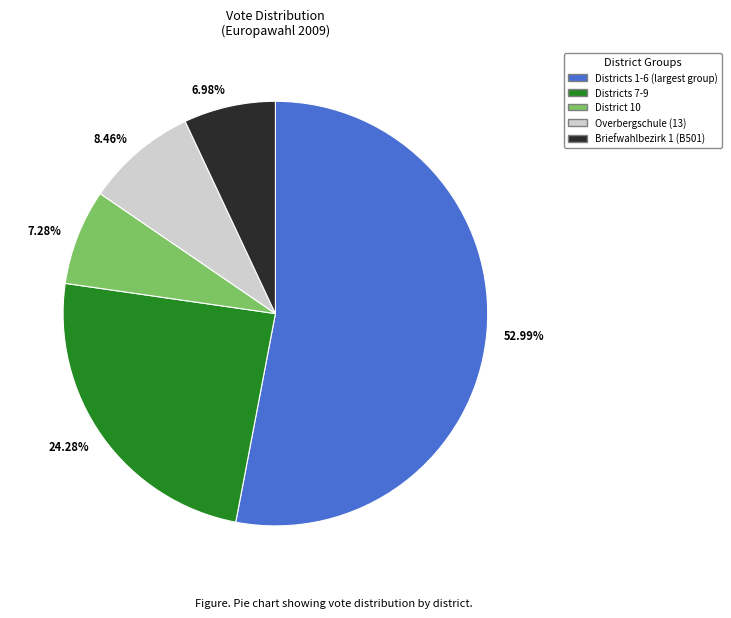

Combined, do District 10 and Overbergschule (13) account for over 50%?

No